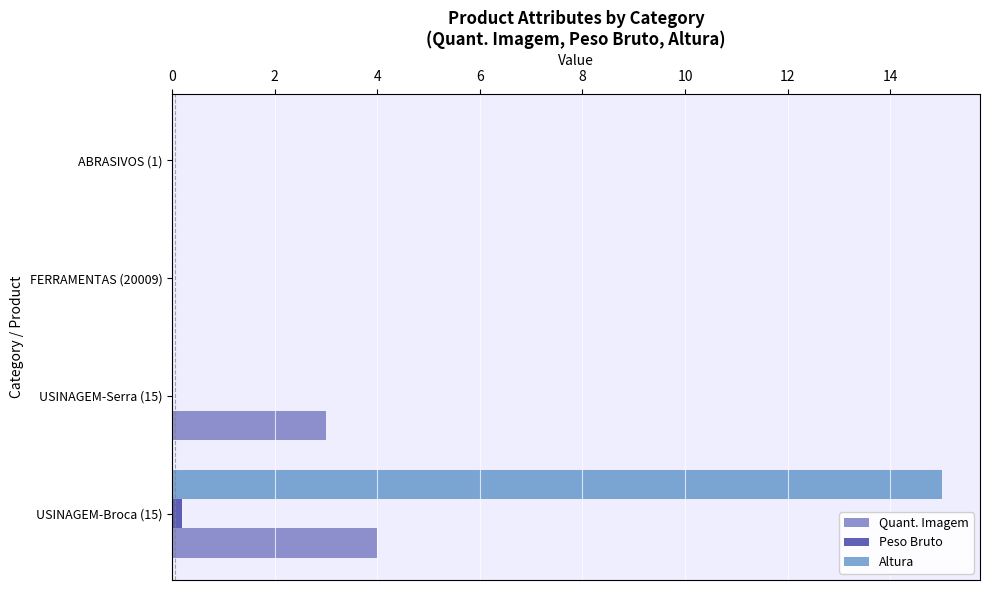

How many Peso Bruto values are between 0 and 1?

4